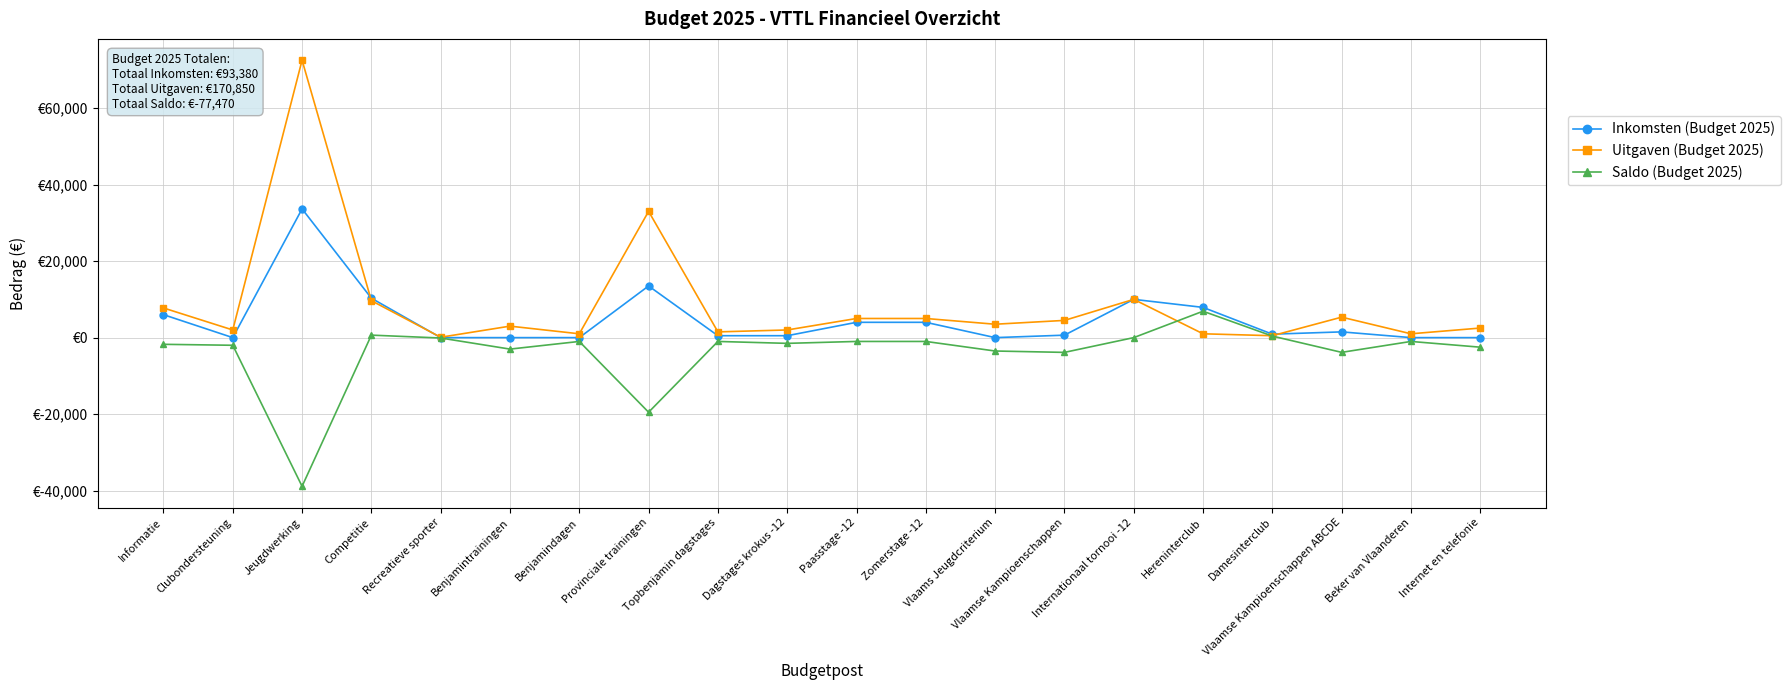

Reading left to right, transcribe all the data shown in this chart.

Inkomsten (Budget 2025): 6000	0	33640	10300	0	0	0	13500	500	500	4000	4000	0	640	10000	7900	900	1500	0	0
Uitgaven (Budget 2025): 7750	2000	72500	9650	100	3000	1000	33000	1500	2000	5000	5000	3500	4500	10000	1000	500	5350	1000	2500
Saldo (Budget 2025): -1750	-2000	-38860	650	-100	-3000	-1000	-19500	-1000	-1500	-1000	-1000	-3500	-3860	0	6900	400	-3850	-1000	-2500